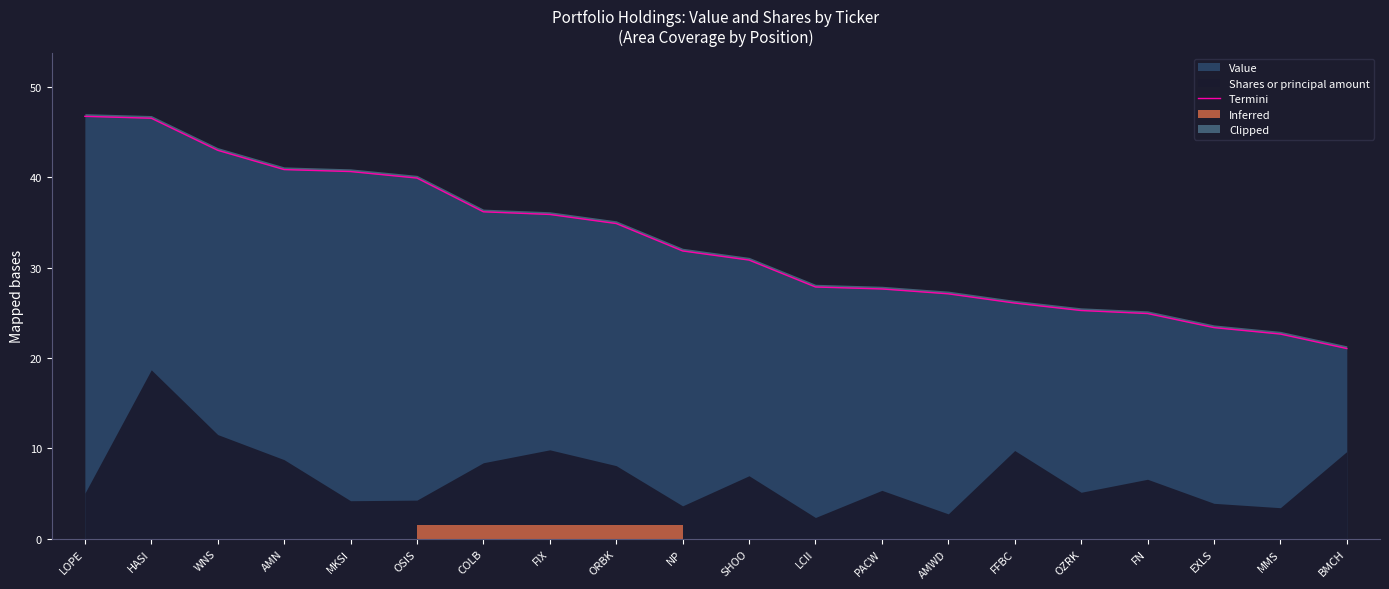

What is the highest value of the Value series?

46.7